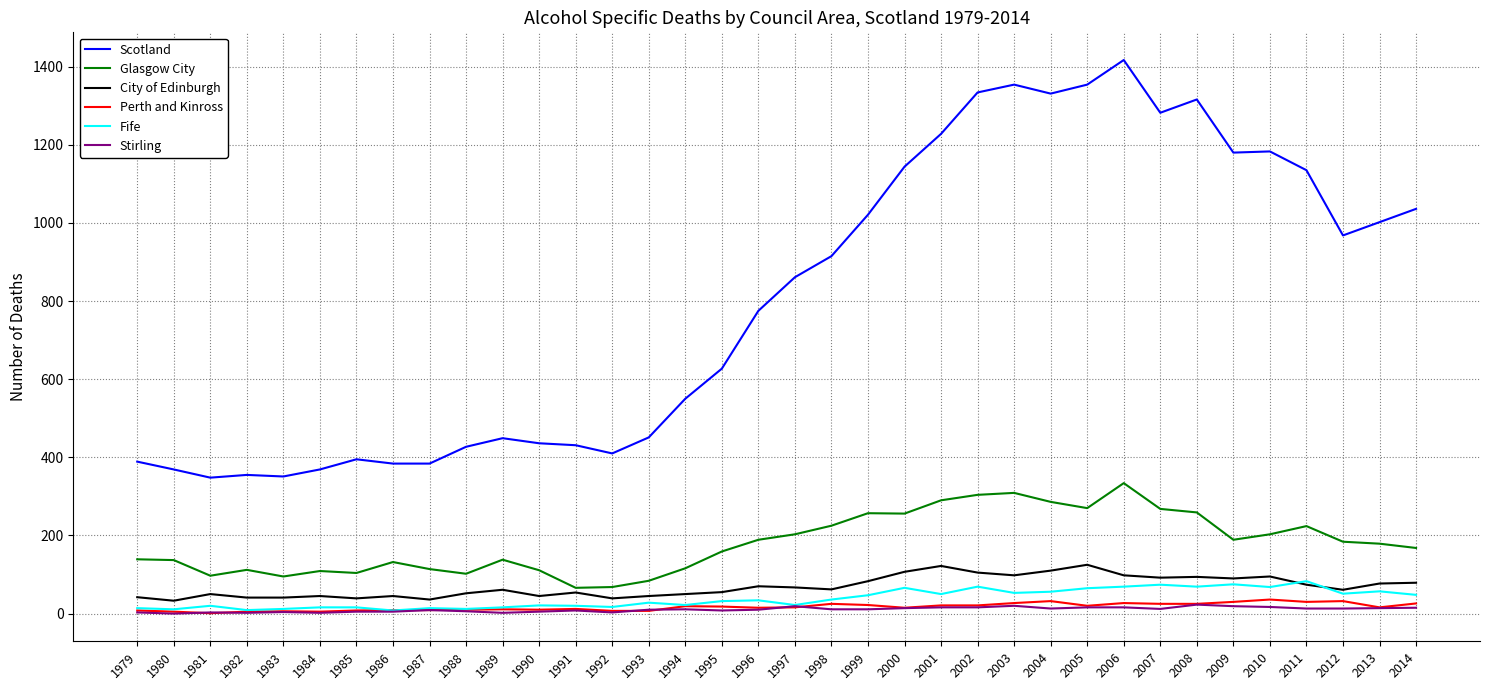

Which category has the highest value in the Scotland series?

2006